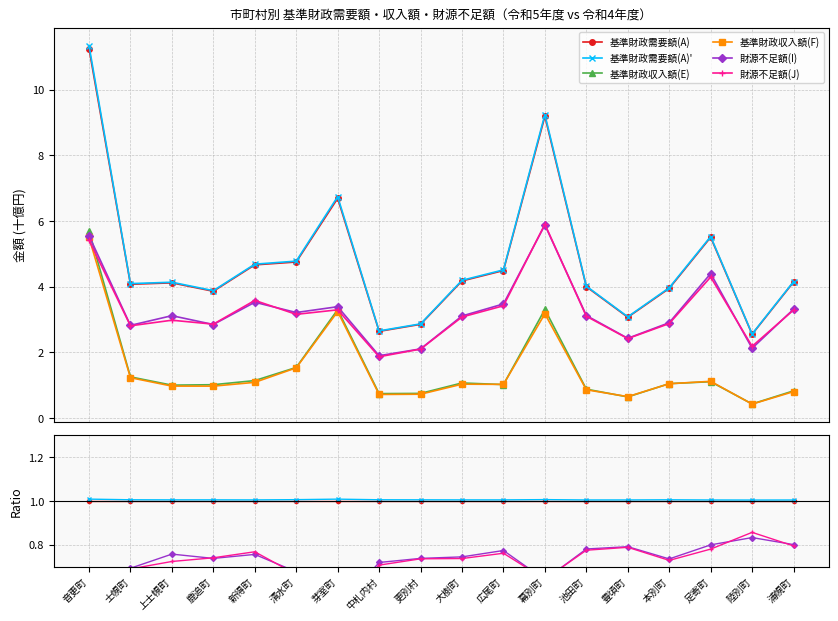

What position from the left is 音更町?

1